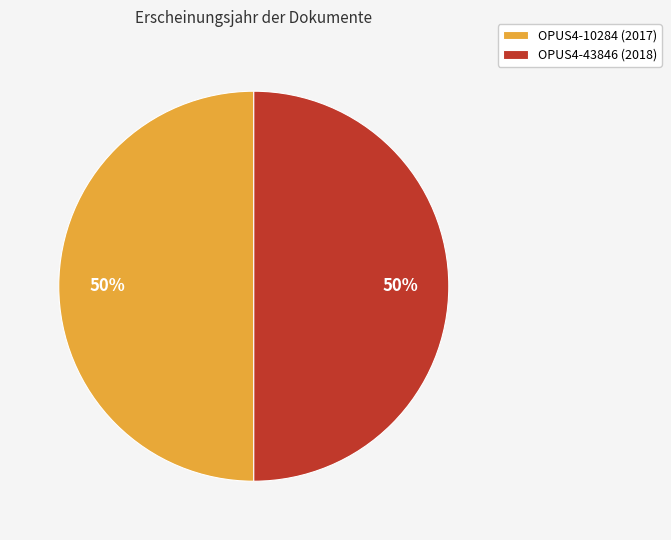

Do OPUS4-43846 (2018) and OPUS4-10284 (2017) together represent more than half of the pie?

Yes